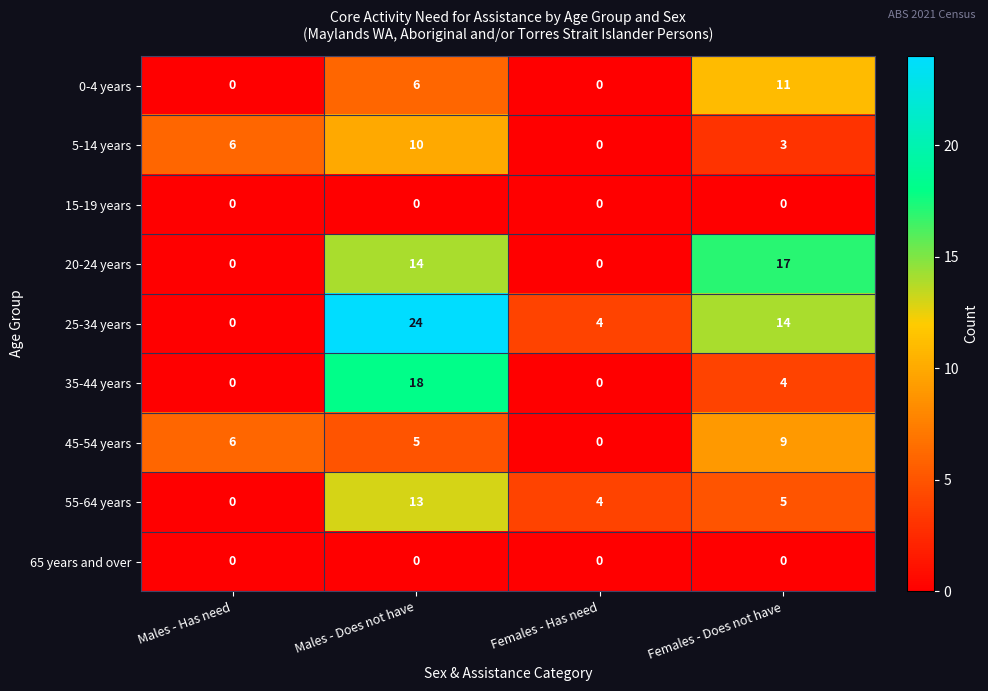

What is the spread (max minus min) of values at Males - Does not have?

24